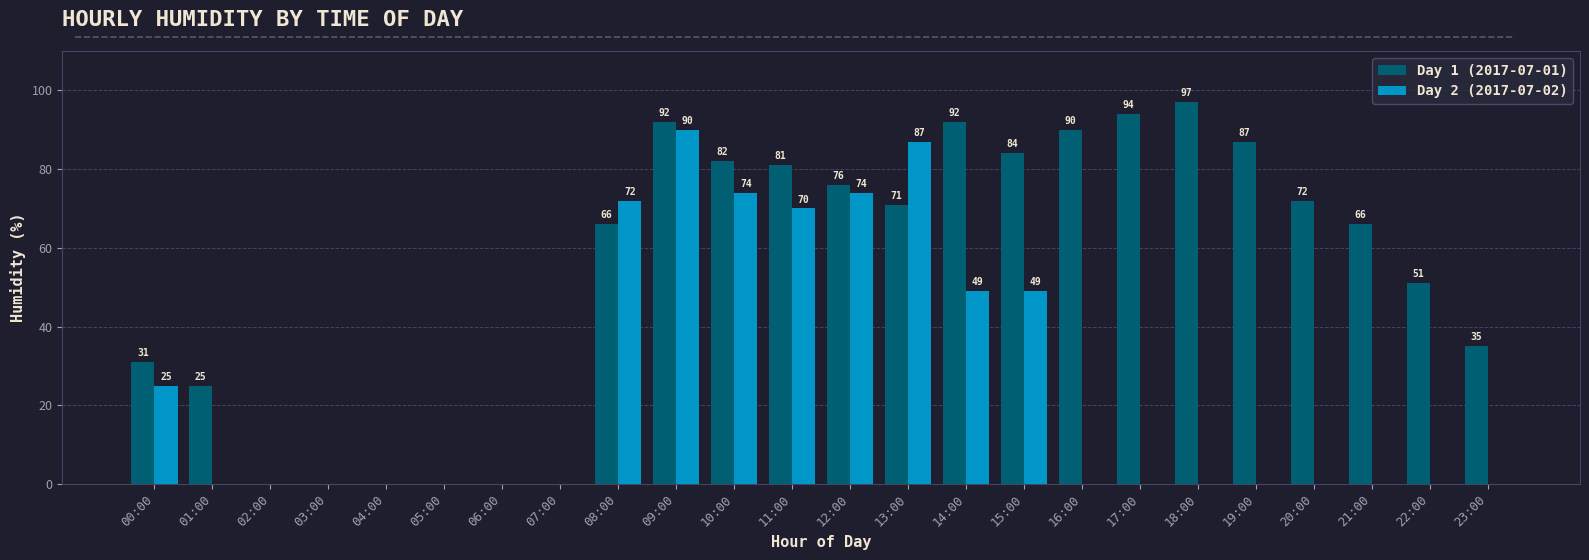

What is the difference between the Day 1 (2017-07-01) values at 11:00 and 09:00?

11